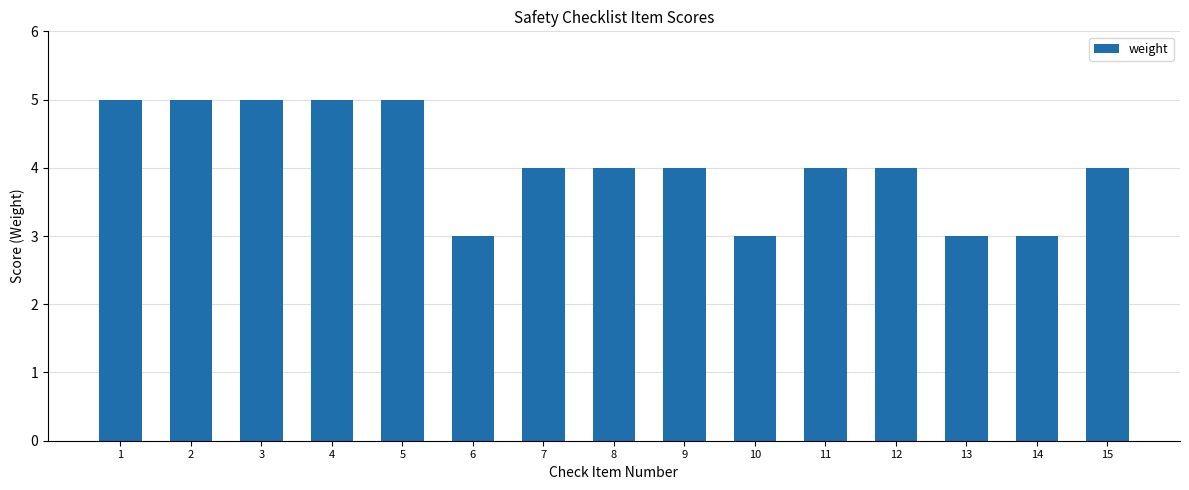

Which has a higher value, 10 or 8?

8